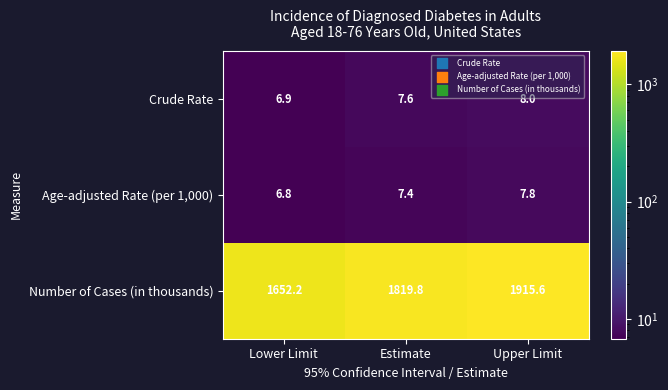

At which category is the sum across all series the highest?

Upper Limit